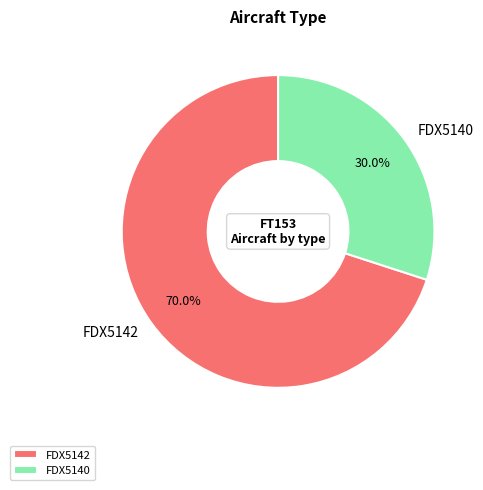

What is the ratio of the value at FDX5142 to the value at FDX5140?

2.3